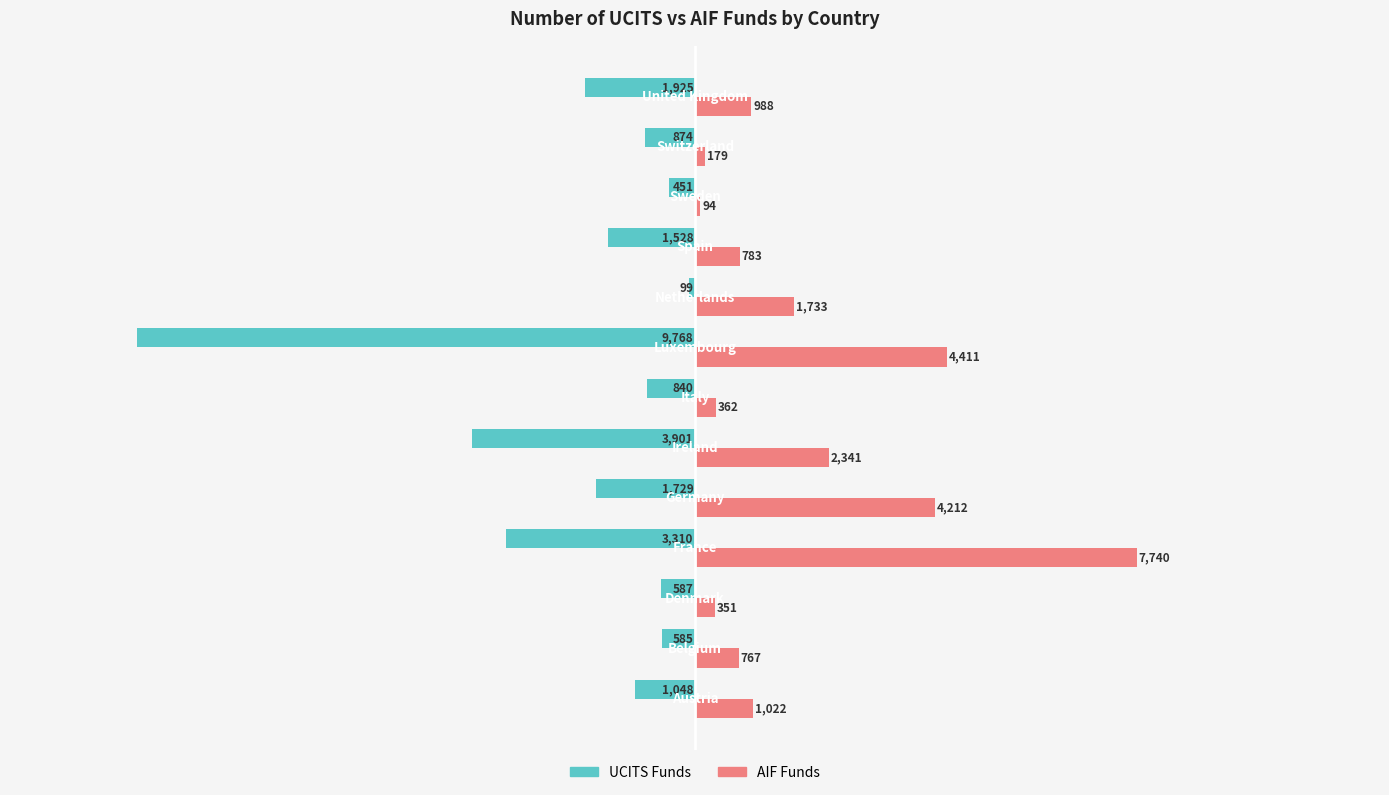

Which series has the largest total across all categories?

AIF Funds